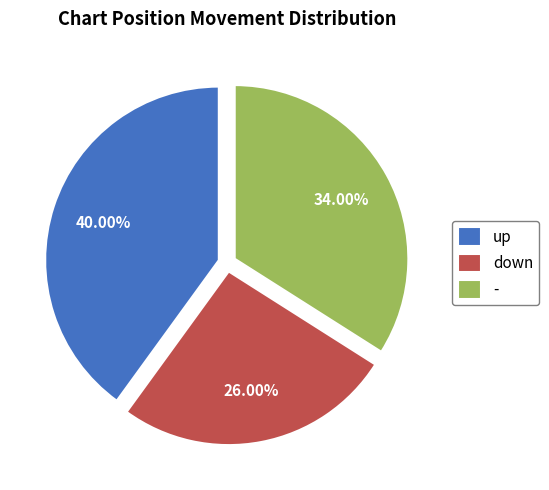

Combined, do down and - account for over 50%?

Yes